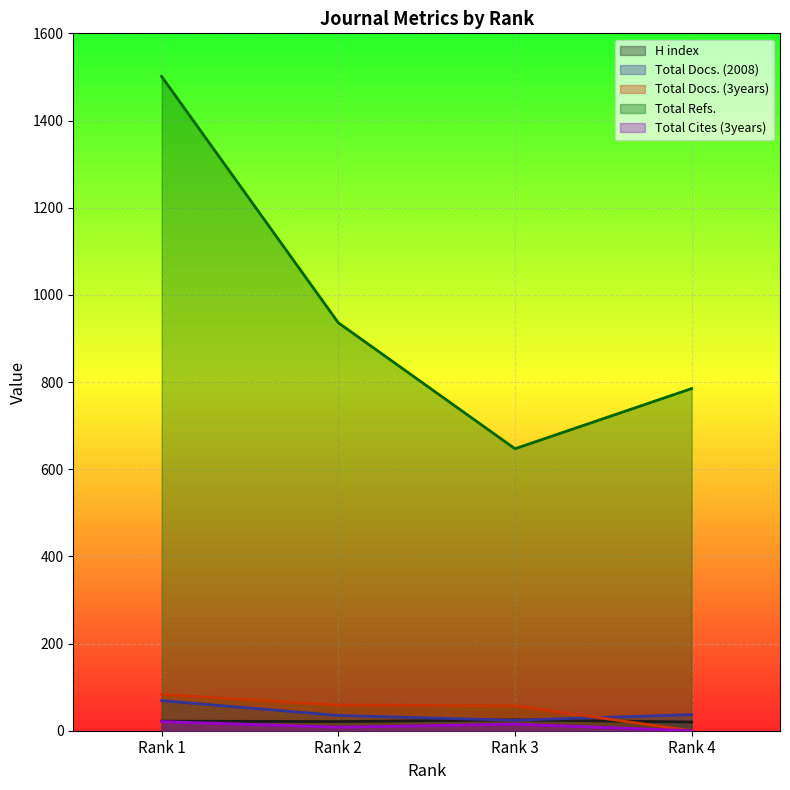

What is the greatest value displayed?

1501